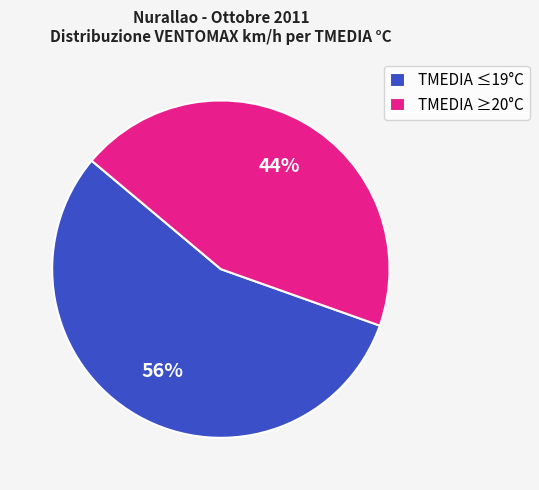

Does TMEDIA ≥20°C represent more than half of the total?

No